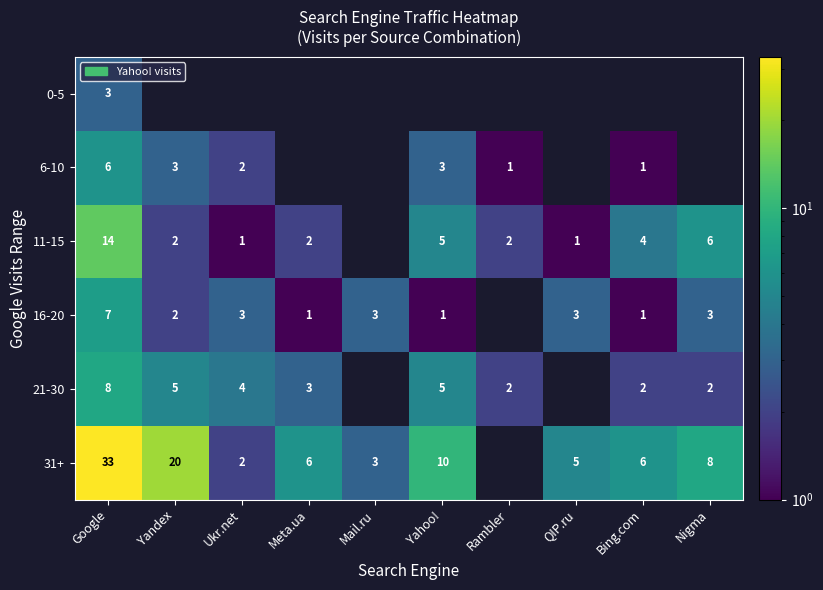

How many data points does each series have?

10